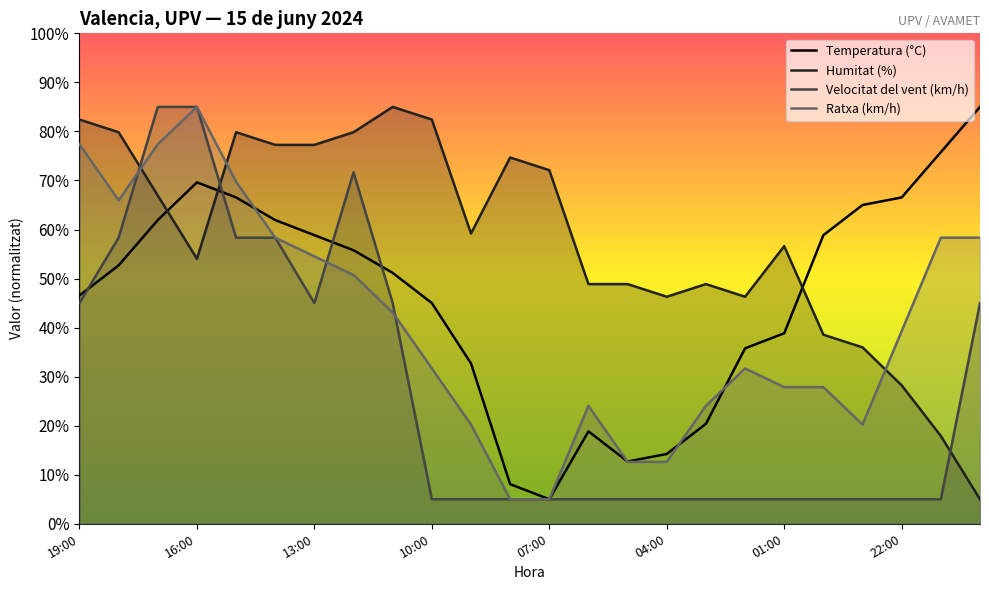

Reading right to left, list all the values displayed in this chart.

Temperatura (°C): 85.0	75.8	66.5	65.0	58.8	38.8	35.8	20.4	14.2	12.7	18.8	5.0	8.1	32.7	45.0	51.2	55.8	58.8	61.9	66.5	69.6	61.9	52.7	46.5
Humitat (%): 5.0	17.9	28.2	36.0	38.5	56.6	46.3	48.9	46.3	48.9	48.9	72.1	74.7	59.2	82.4	85.0	79.8	77.3	77.3	79.8	54.0	66.9	79.8	82.4
Velocitat del vent (km/h): 45.0	5.0	5.0	5.0	5.0	5.0	5.0	5.0	5.0	5.0	5.0	5.0	5.0	5.0	5.0	45.0	71.7	45.0	58.3	58.3	85.0	85.0	58.3	45.0
Ratxa (km/h): 58.3	58.3	39.3	20.2	27.9	27.9	31.7	24.0	12.6	12.6	24.0	5.0	5.0	20.2	31.7	43.1	50.7	54.5	58.3	69.8	85.0	77.4	66.0	77.4